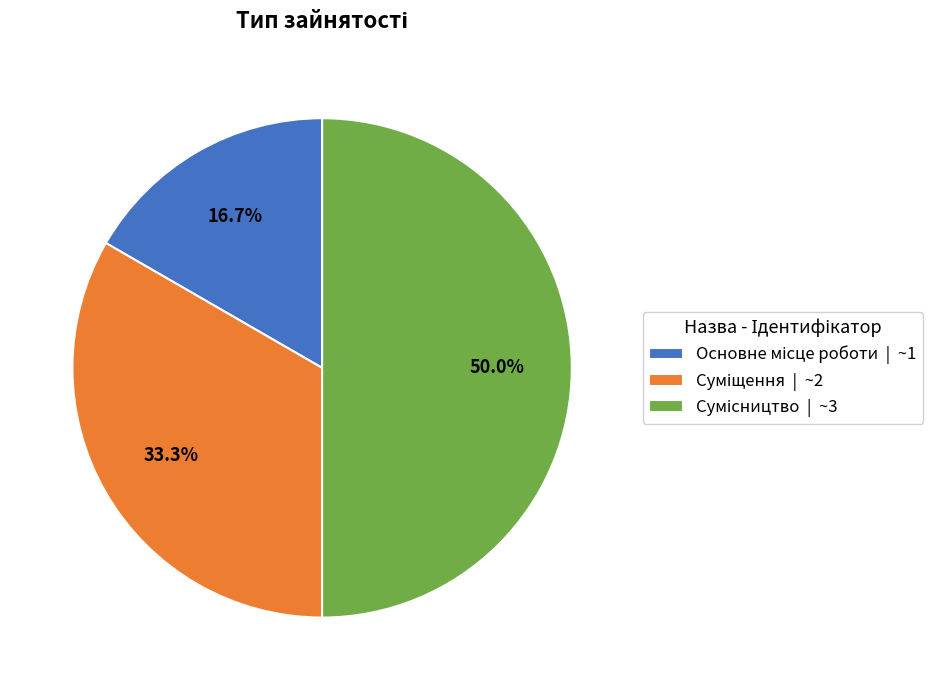

Which has a higher value, Суміщення or Сумісництво?

Сумісництво